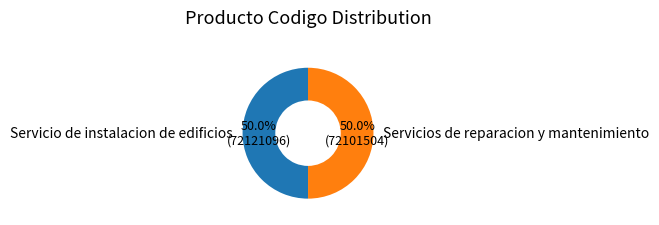

To the nearest percent, what is the combined percentage of Servicios de reparacion y mantenimiento and Servicio de instalacion de edificios?

100%